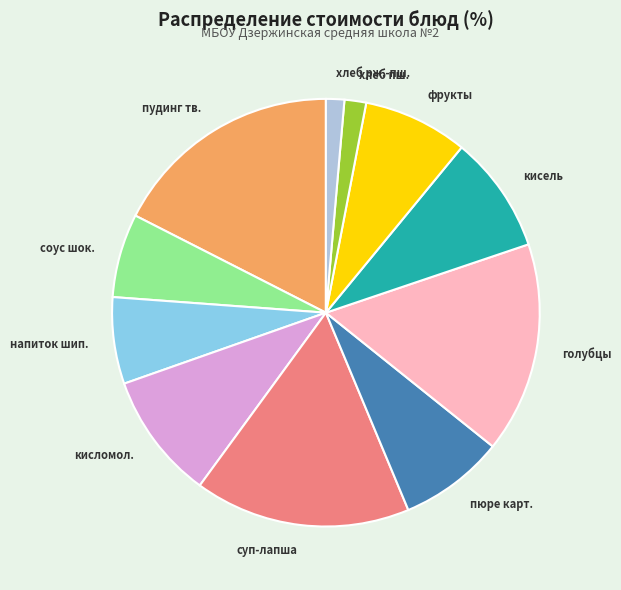

Is there a majority slice in this chart?

No